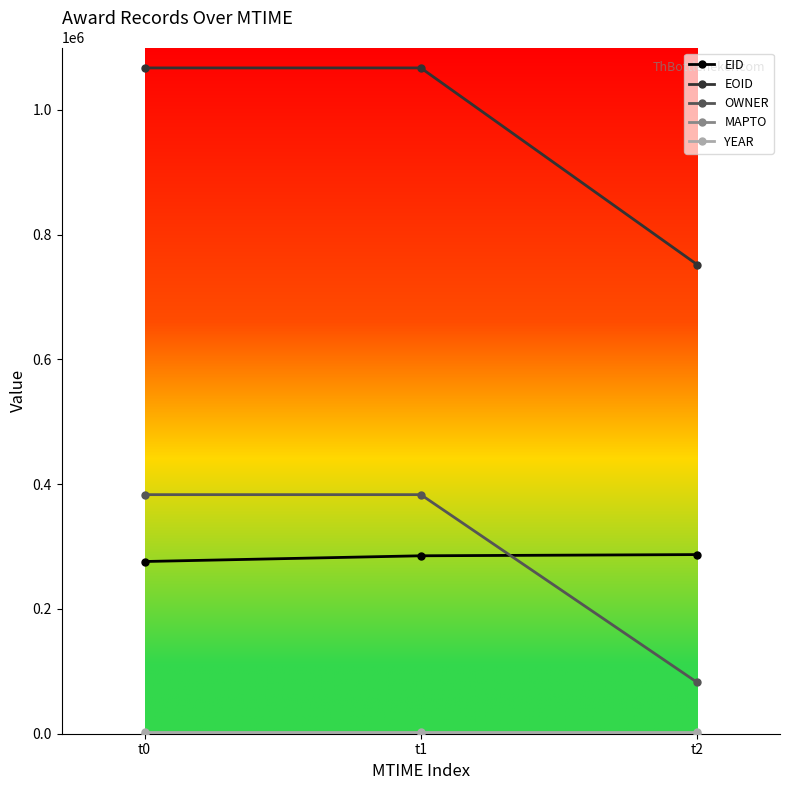

What is the greatest value displayed?

1067260